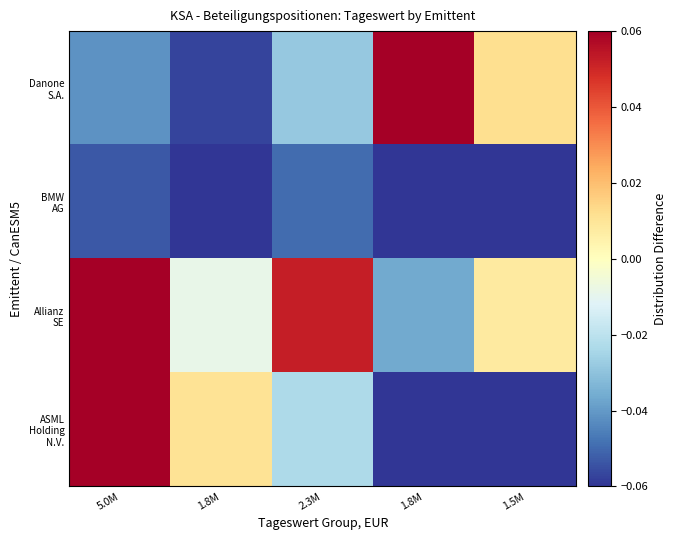

How many data points does each series have?

5